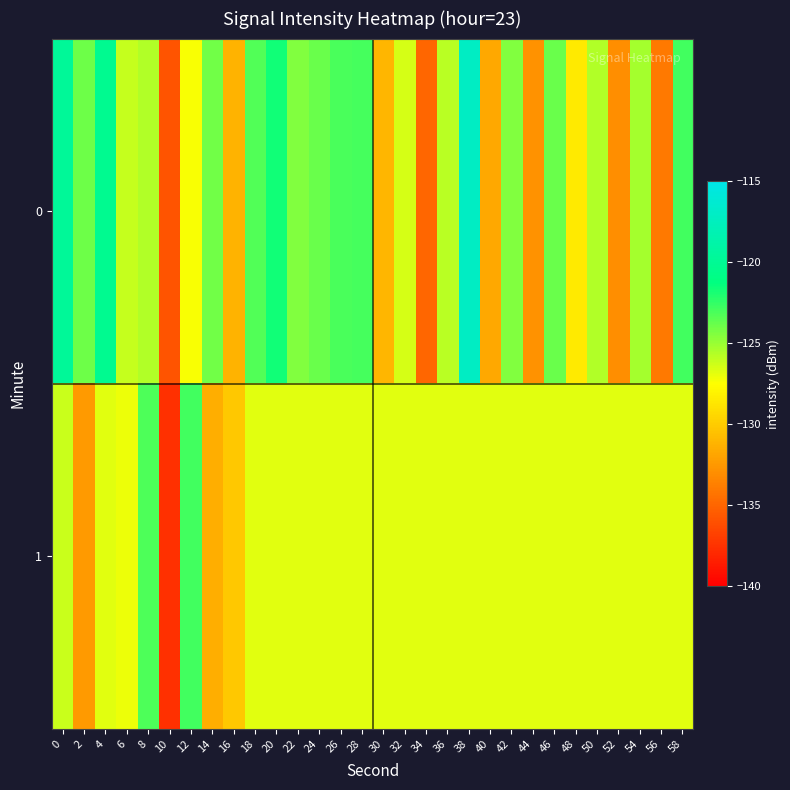

Rank the series at 6 from lowest to highest value.

1, 0